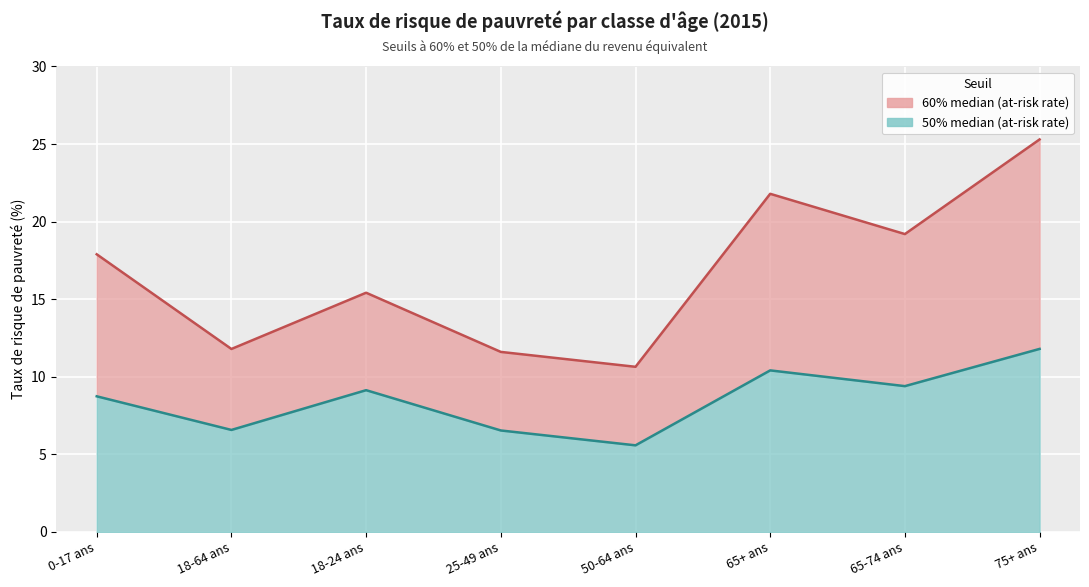

Is it true that 50% median (at-risk rate) equals 4.2 at 18-24 ans?

False